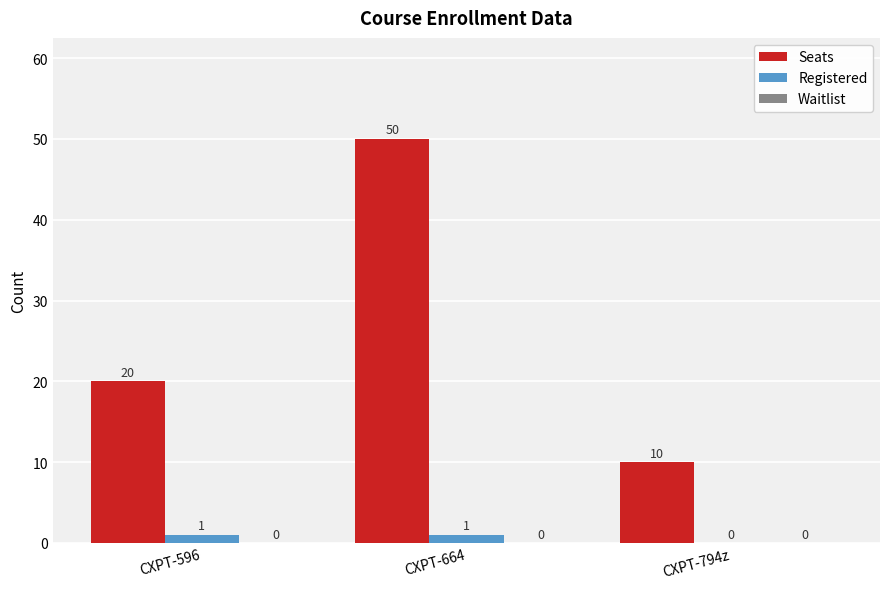

Count the number of data series in this chart.

2